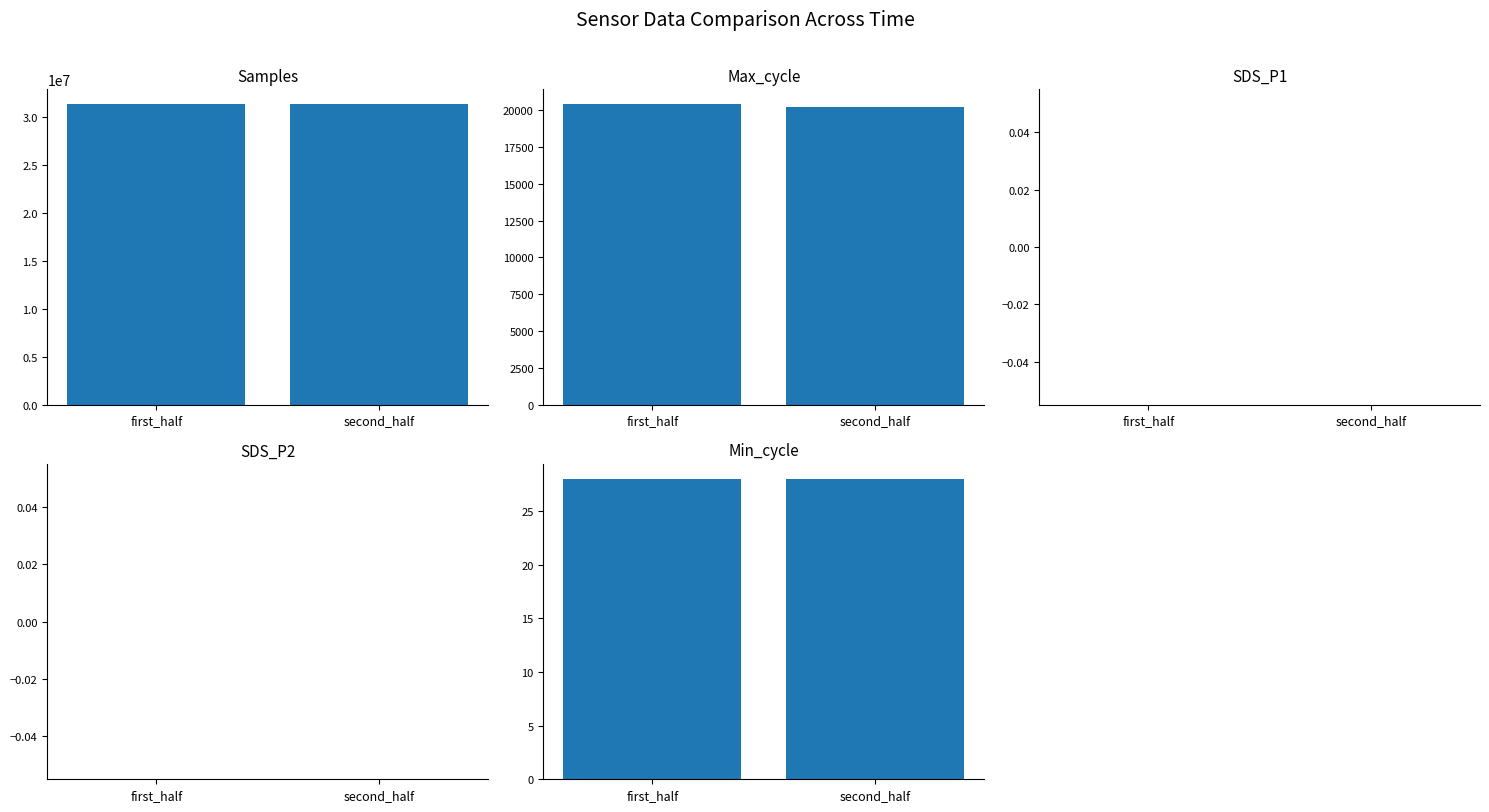

What is the lowest value of the Samples series?

31336106.0